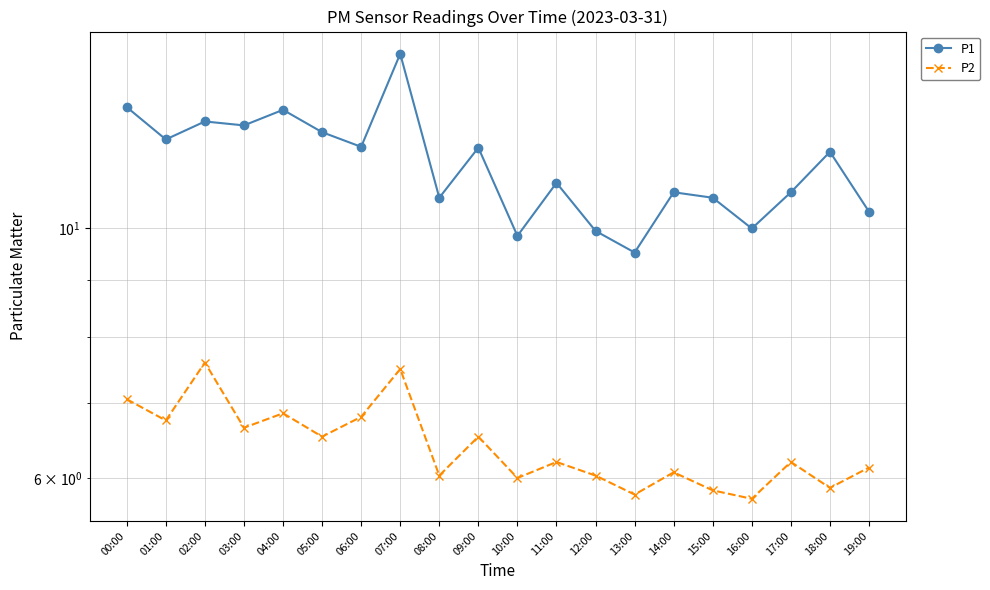

True or false: P1 and P2 intersect in this chart.

False